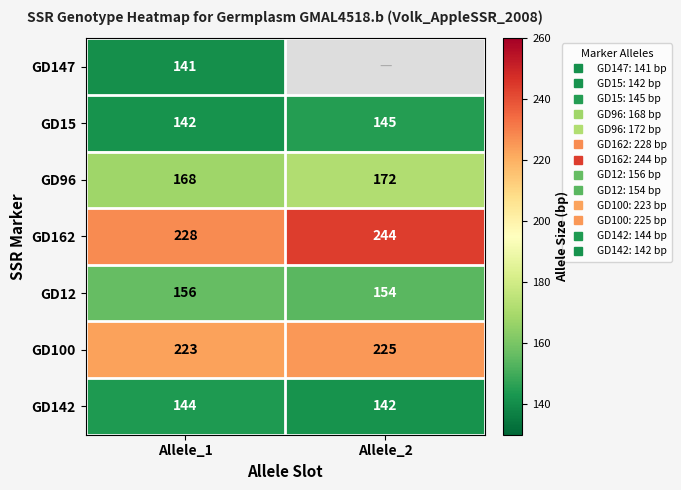

What is the difference between the GD96 values at Allele_2 and Allele_1?

4.0